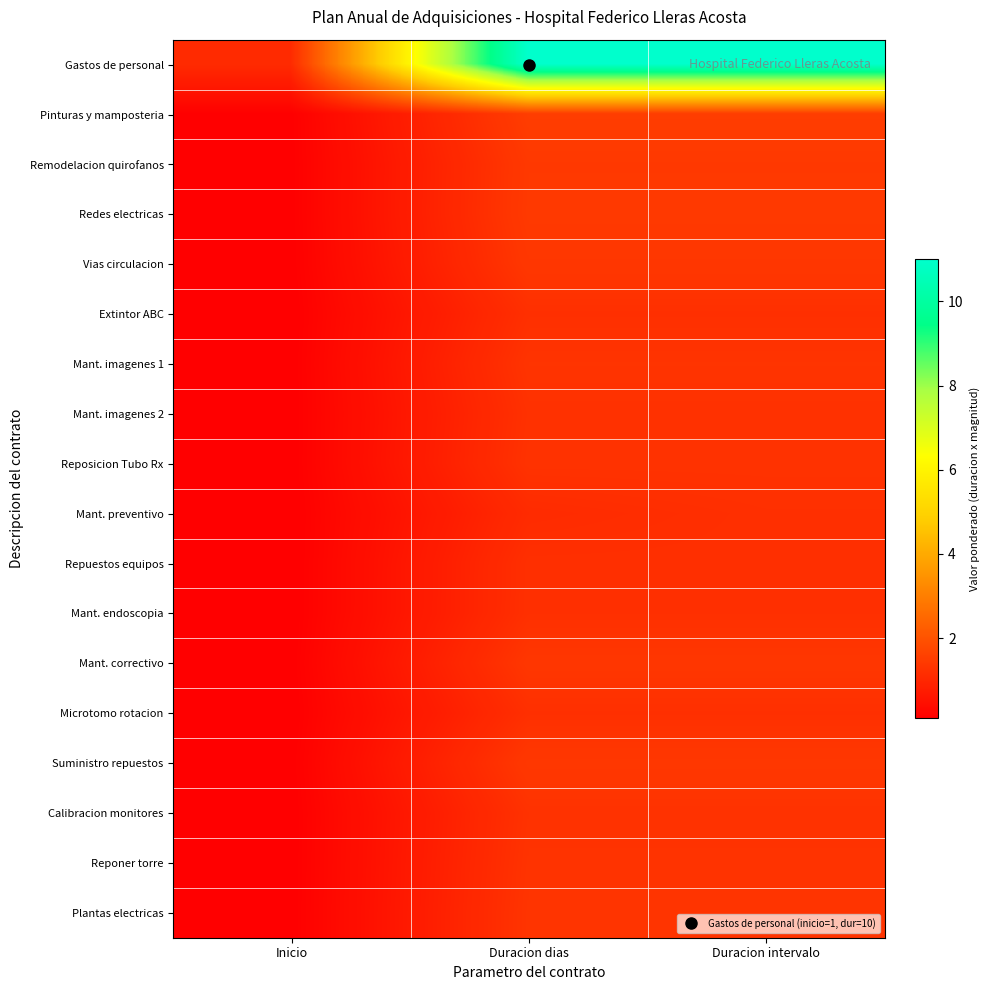

How many series are shown in this chart?

18